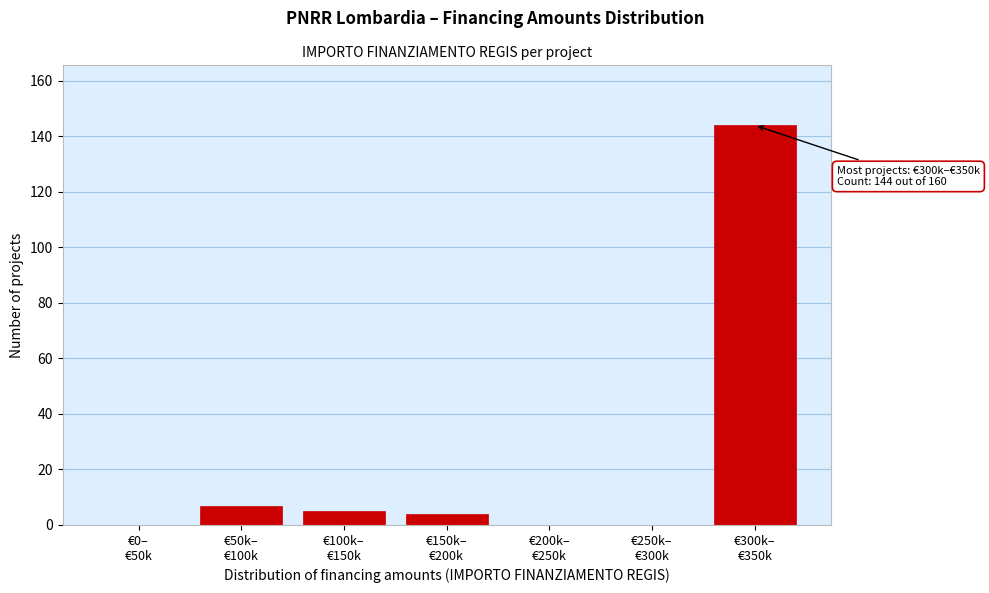

What is the maximum value shown in the chart?

144